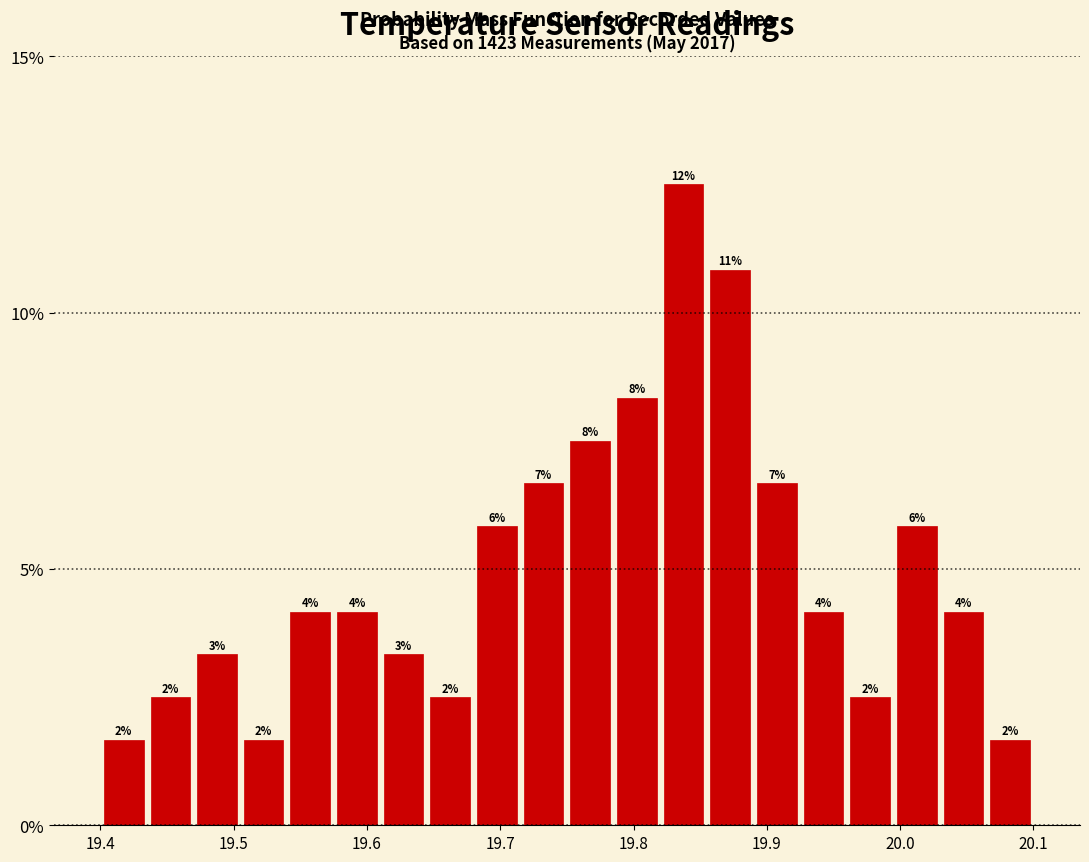

Read against the x-axis, roughly where is the centre of the tallest bar?

19.84